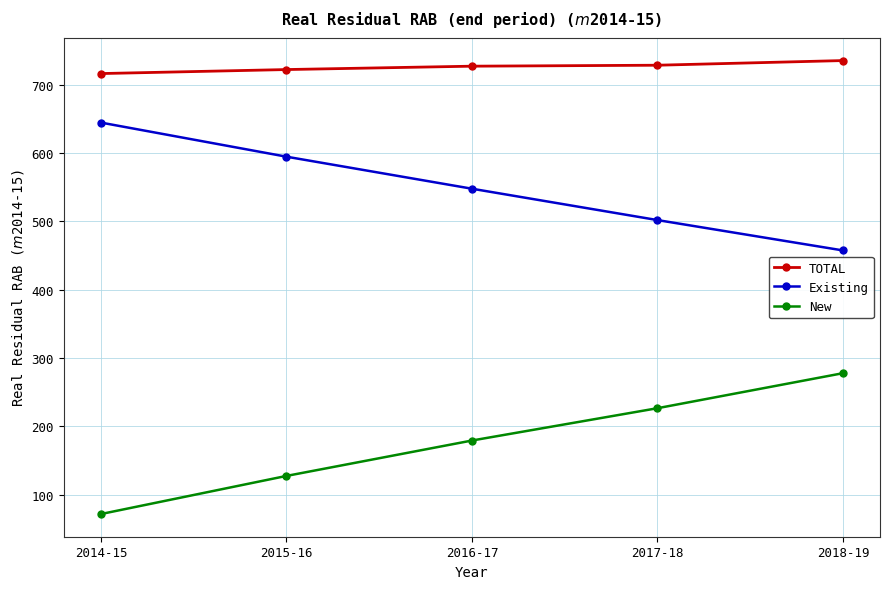

Is it true that Existing equals 547.7 at 2016-17?

True